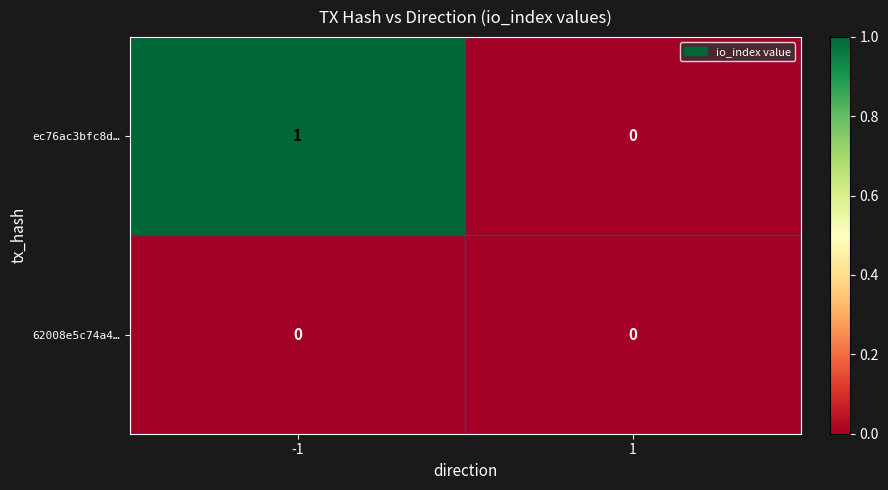

Rank the series at -1 from lowest to highest value.

62008e5c74a4…, ec76ac3bfc8d…